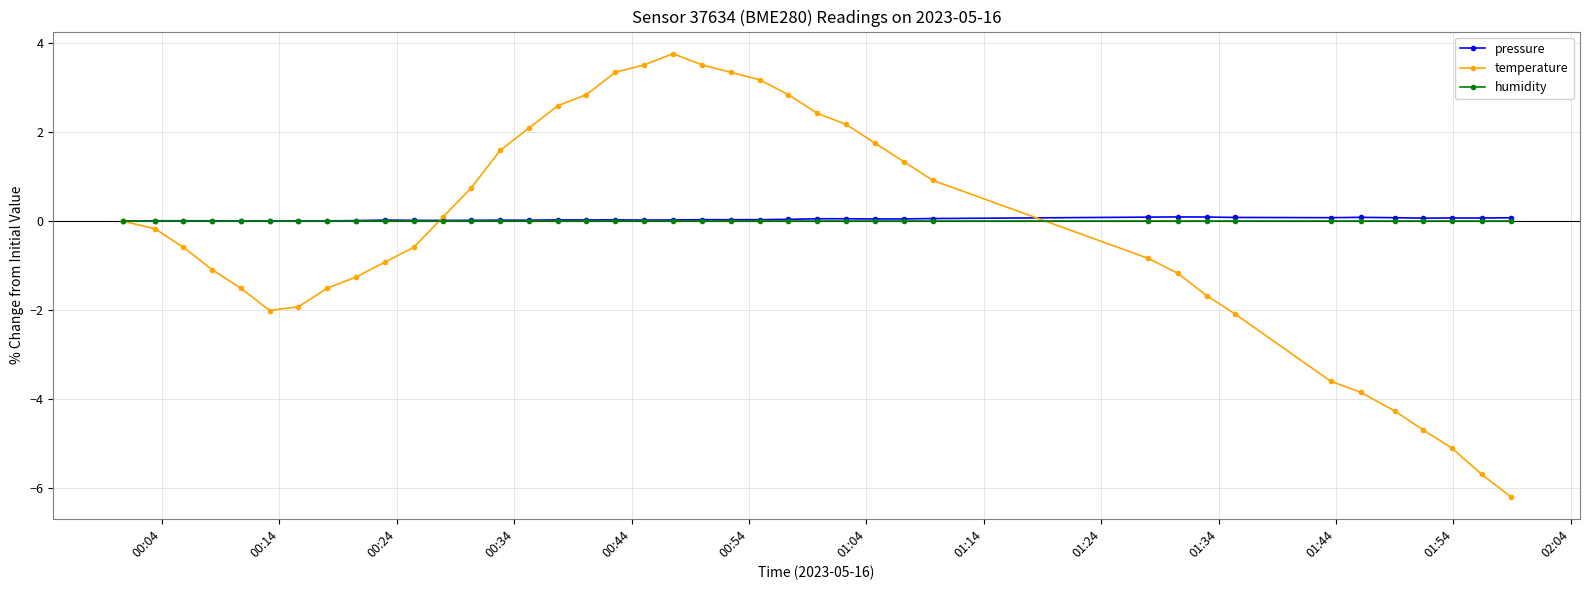

How many lines are shown in the chart?

3